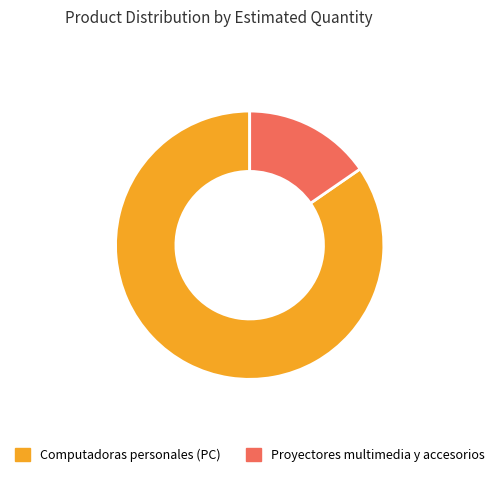

How many segments does this pie chart have?

2